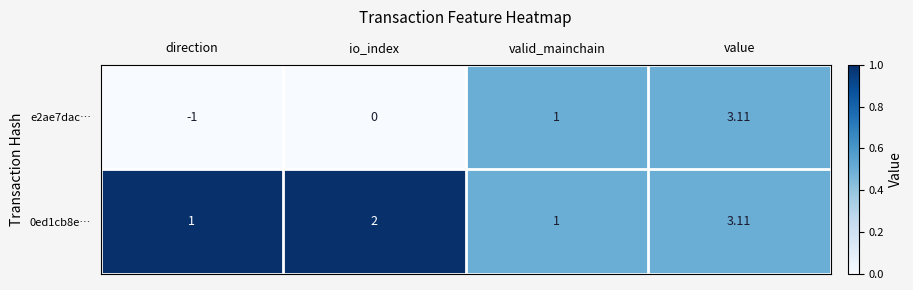

Which category has the lowest value in the e2ae7dac… series?

direction